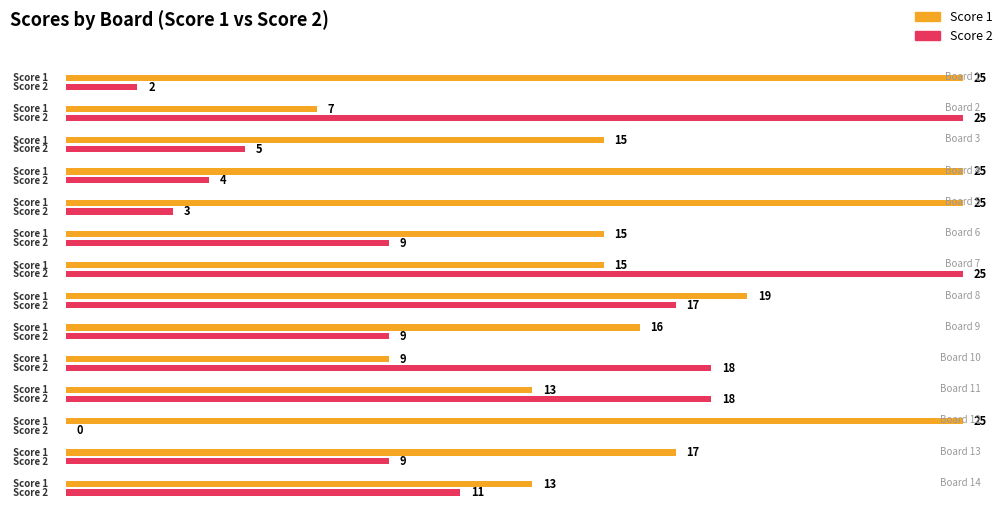

What is the difference between the maximum and minimum values in the Score 1 series?

18